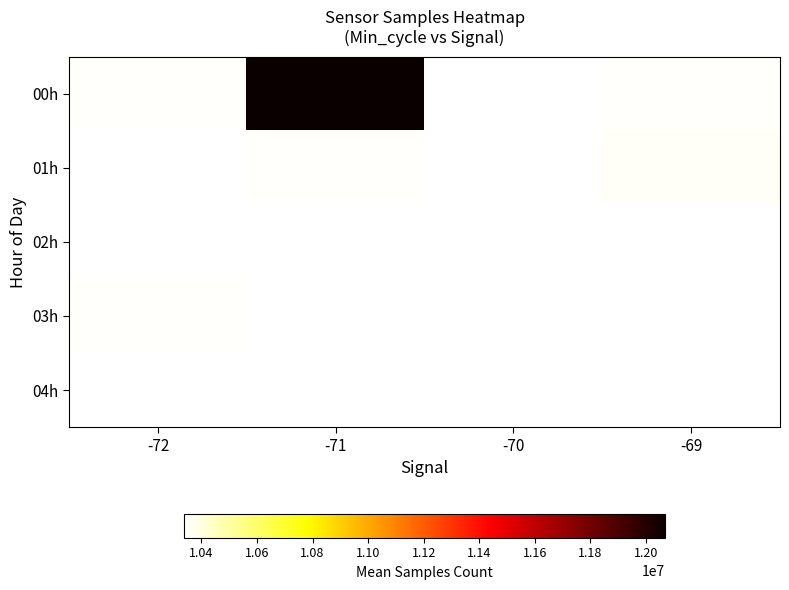

At which label does 00h first exceed 10344610?

-71